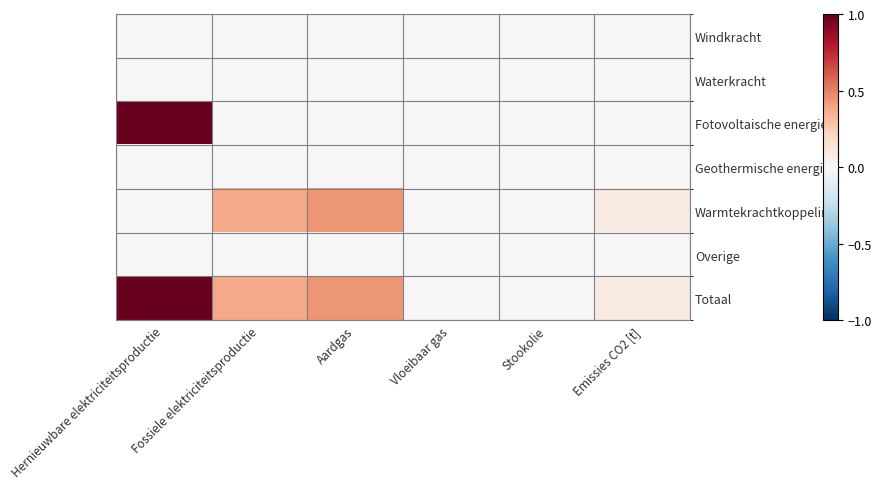

How many data points does each series have?

6